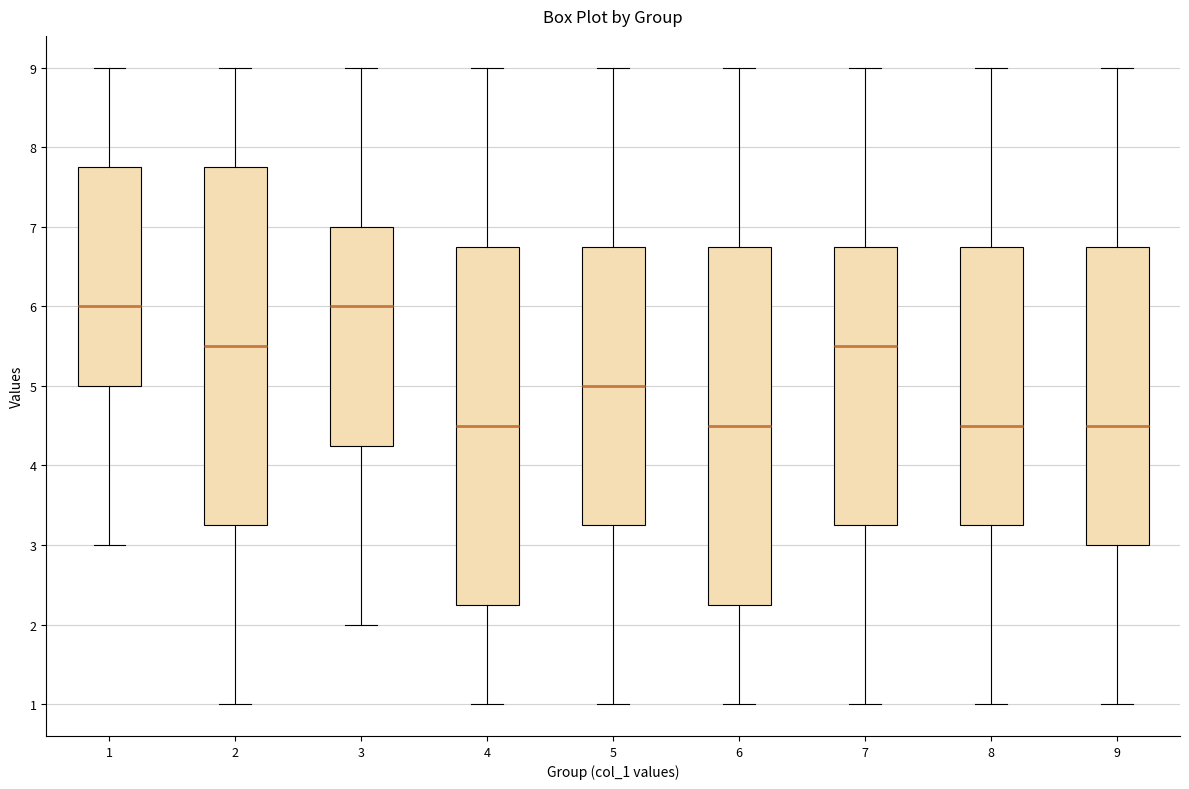

Reading left to right, transcribe this box plot: for each box, give where its median line is, the range the box spans, and where its two whiskers end, as read against the y-axis. The values are not printed on the chart, so give them approximately, as read against the axis.

1: median 6.0, box 5.0 to 7.8, whiskers 3.0 to 9.0
2: median 5.5, box 3.3 to 7.8, whiskers 1.0 to 9.0
3: median 6.0, box 4.3 to 7.0, whiskers 2.0 to 9.0
4: median 4.5, box 2.3 to 6.8, whiskers 1.0 to 9.0
5: median 5.0, box 3.3 to 6.8, whiskers 1.0 to 9.0
6: median 4.5, box 2.3 to 6.8, whiskers 1.0 to 9.0
7: median 5.5, box 3.3 to 6.8, whiskers 1.0 to 9.0
8: median 4.5, box 3.3 to 6.8, whiskers 1.0 to 9.0
9: median 4.5, box 3.0 to 6.8, whiskers 1.0 to 9.0